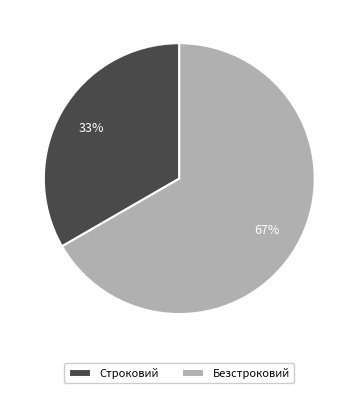

Is Строковий the majority of the pie?

No